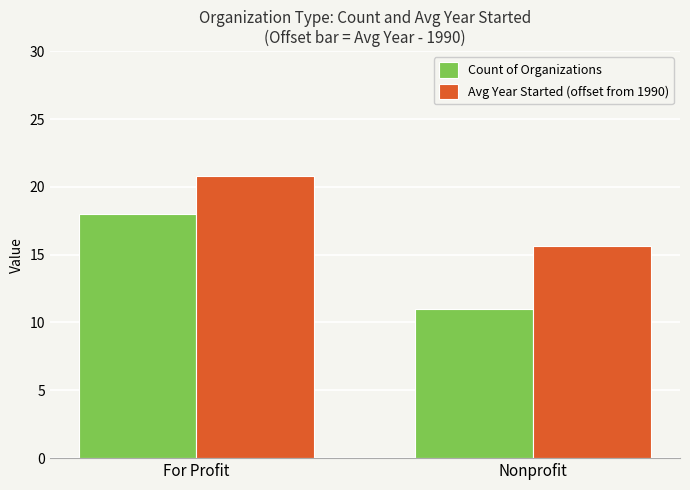

Reading left to right, list all the values displayed in this chart.

Count of Organizations: 18.0	11.0
Avg Year Started (offset from 1990): 20.8	15.6